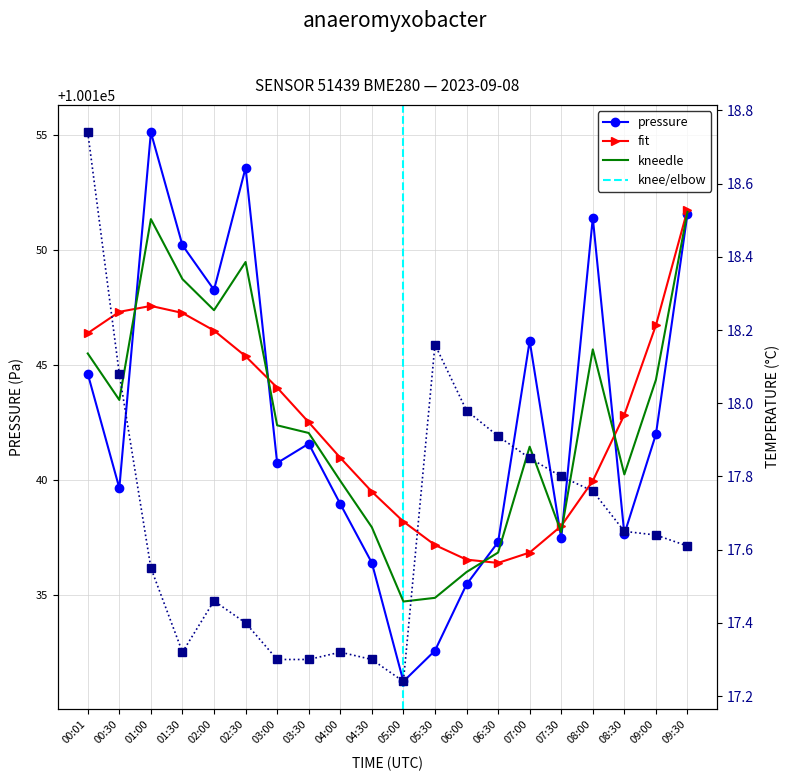

Which series has the largest total across all categories?

pressure